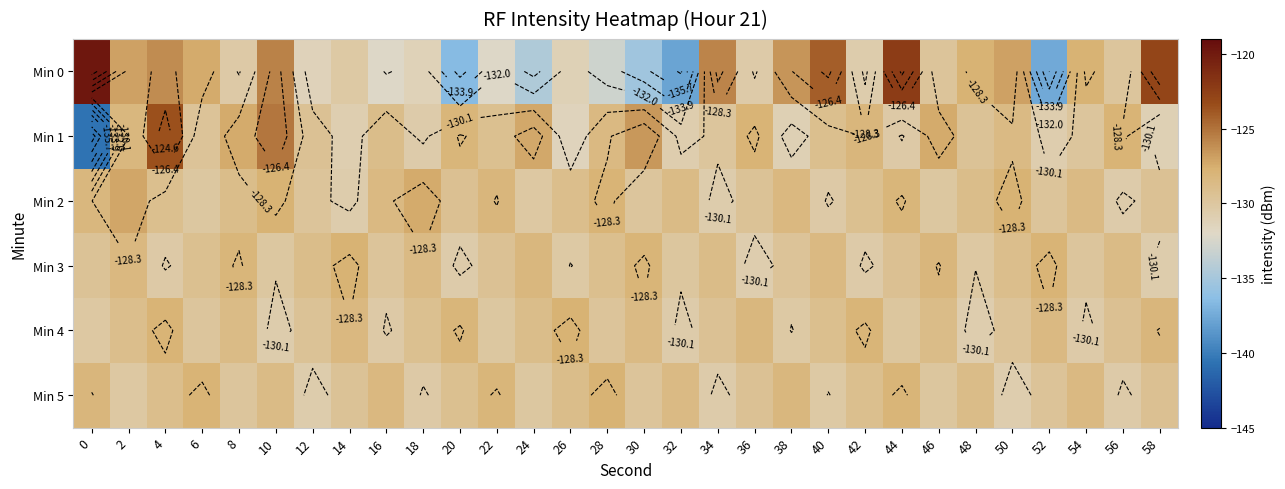

Between 6 and 52, which series saw the biggest shift?

Min 0